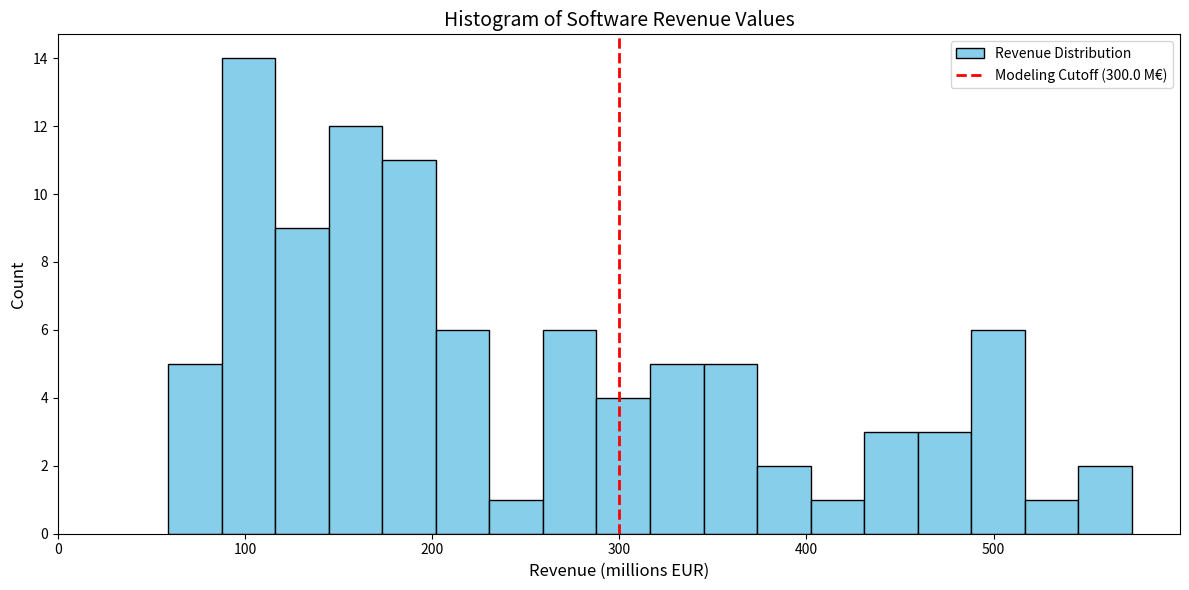

Read against the x-axis, roughly where is the centre of the tallest bar?

100